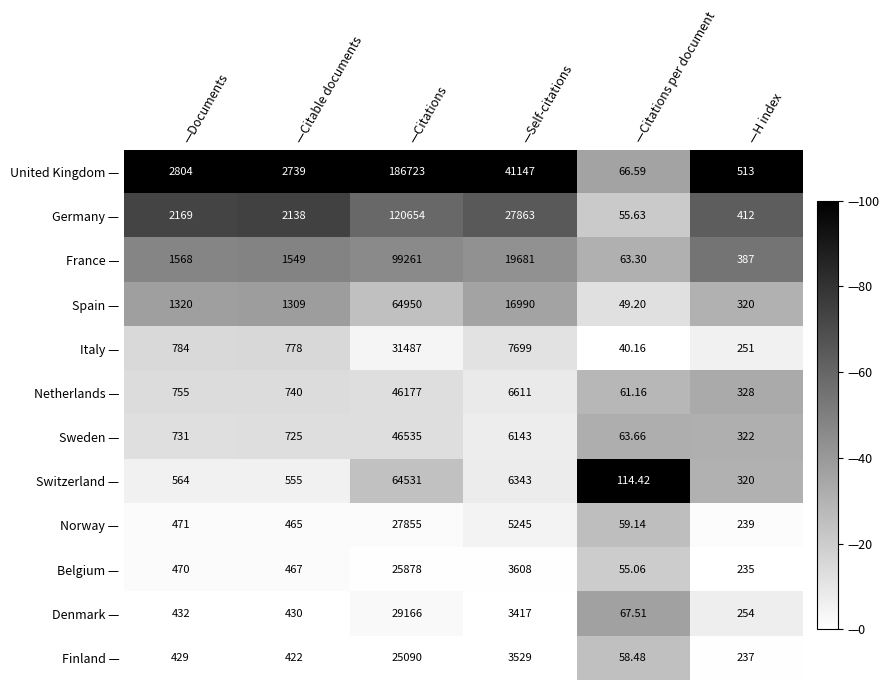

What is the greatest value displayed?

186723.0